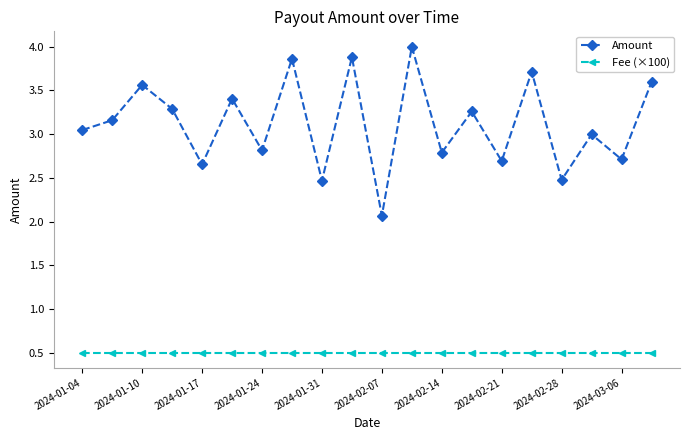

In Amount, how many points are higher than both neighbors (excluding endpoints)?

8